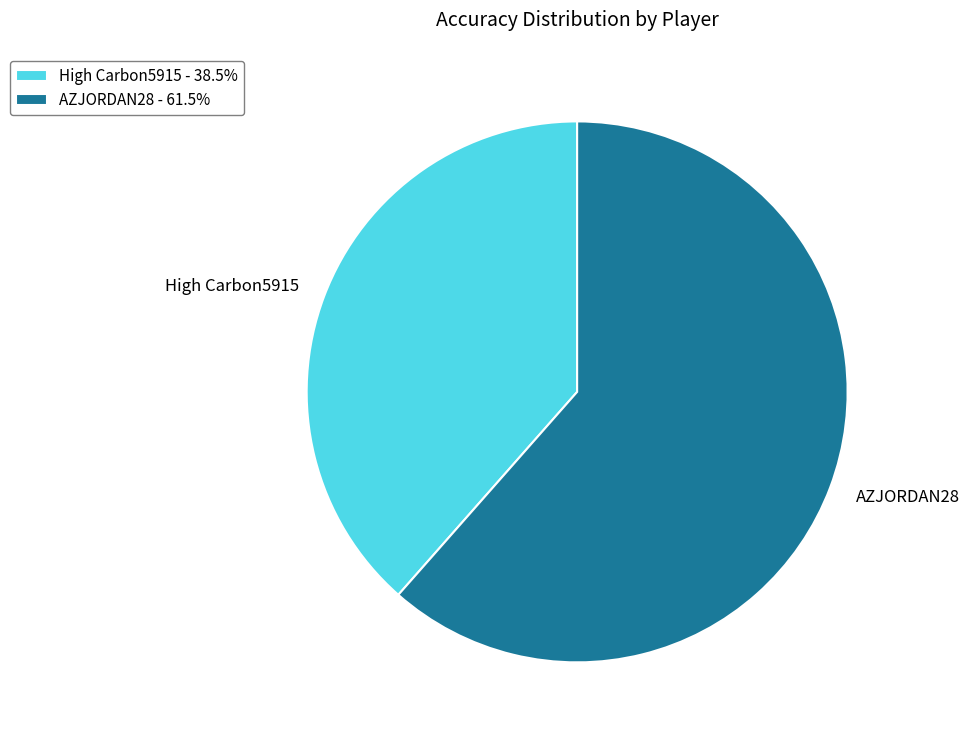

Do AZJORDAN28 - 61.5% and High Carbon5915 - 38.5% together represent more than half of the pie?

Yes